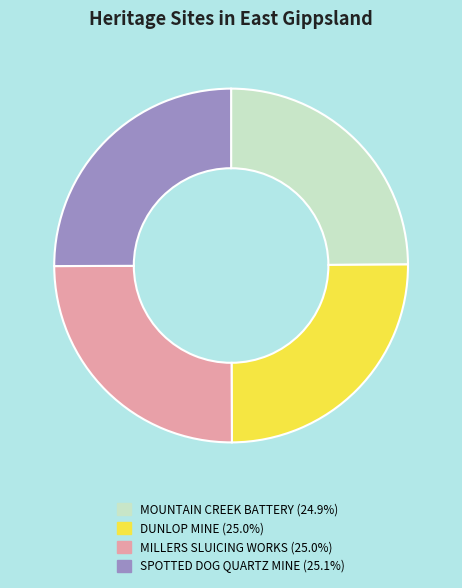

What is the ratio of the value at SPOTTED DOG QUARTZ MINE to the value at MILLERS SLUICING WORKS?

1.0